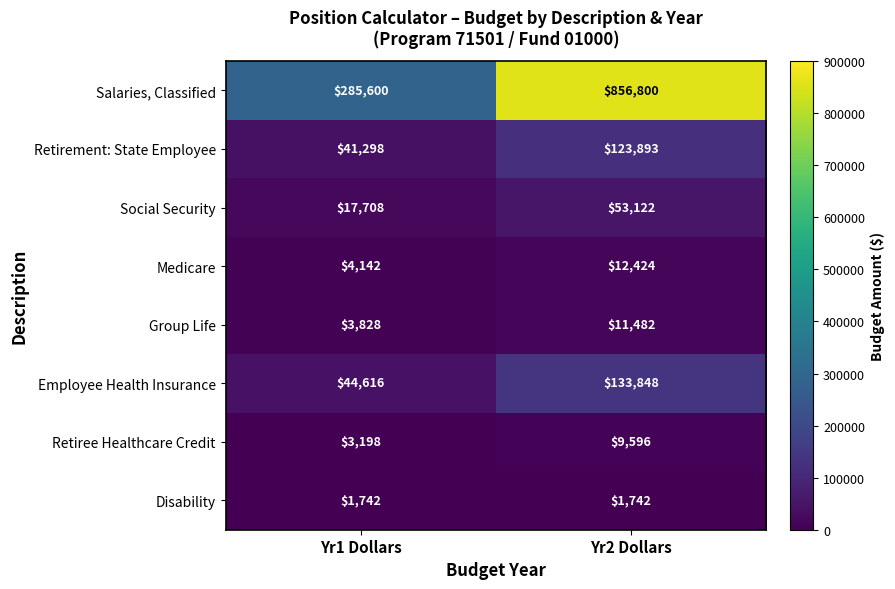

What is the total value across all series at Yr2 Dollars?

1202907